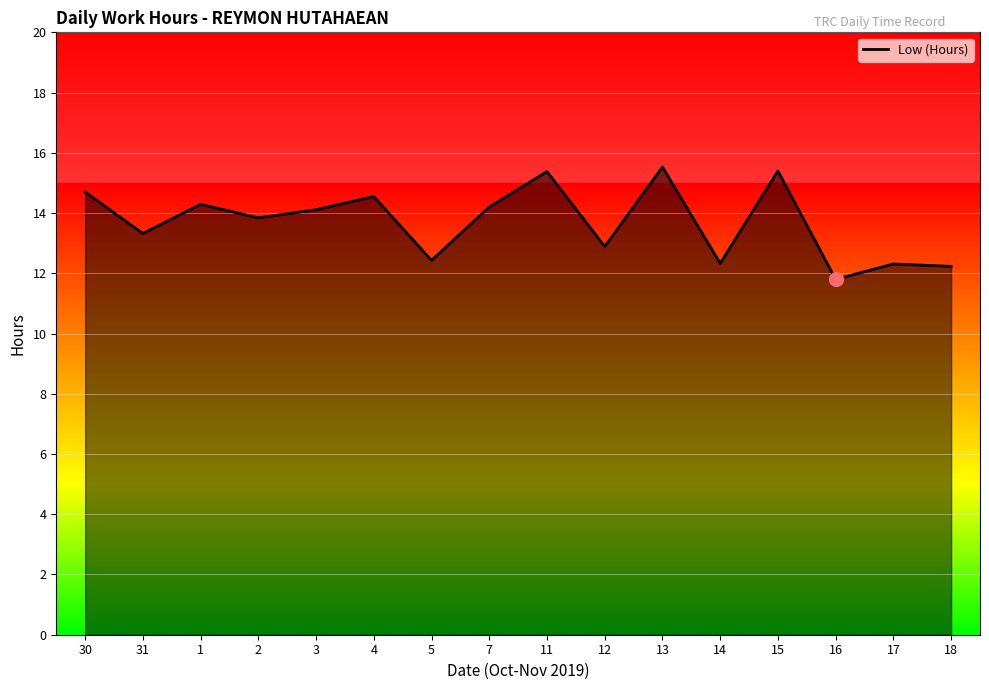

Reading left to right, what are all the values shown in this chart?

14.7	13.3	14.3	13.8	14.1	14.6	12.4	14.2	15.4	12.9	15.5	12.3	15.4	11.8	12.3	12.2